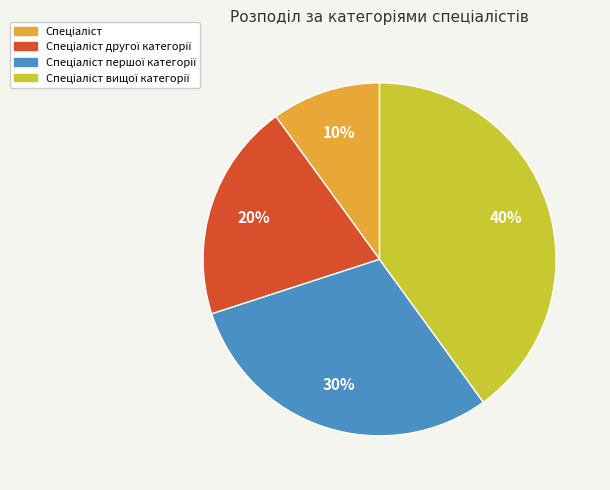

How many slices are in this pie chart?

4